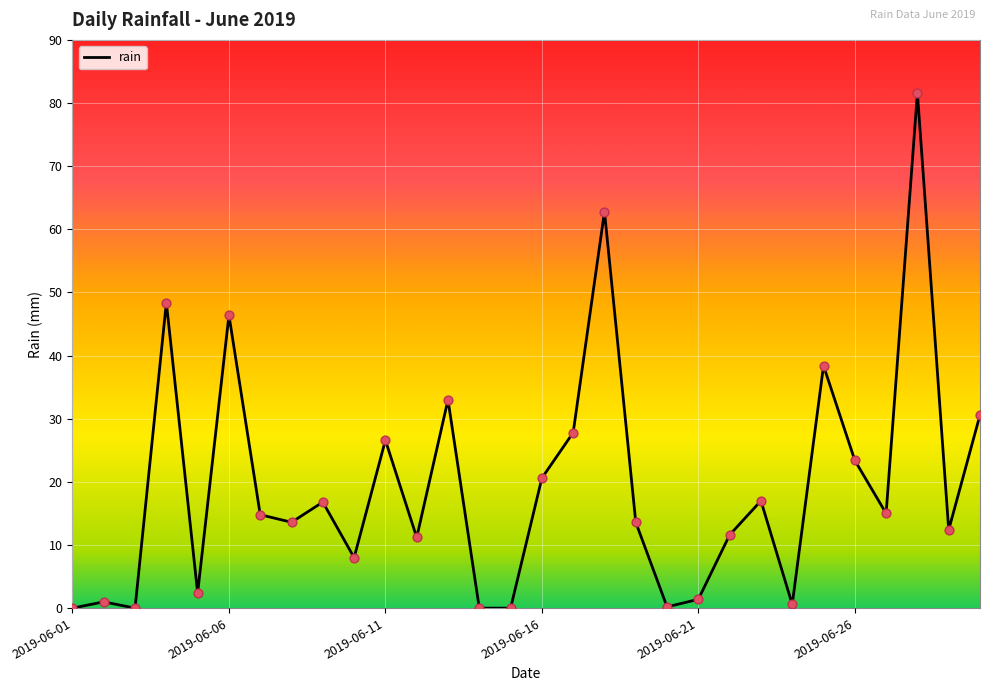

What is the difference between the maximum and minimum values?

81.6